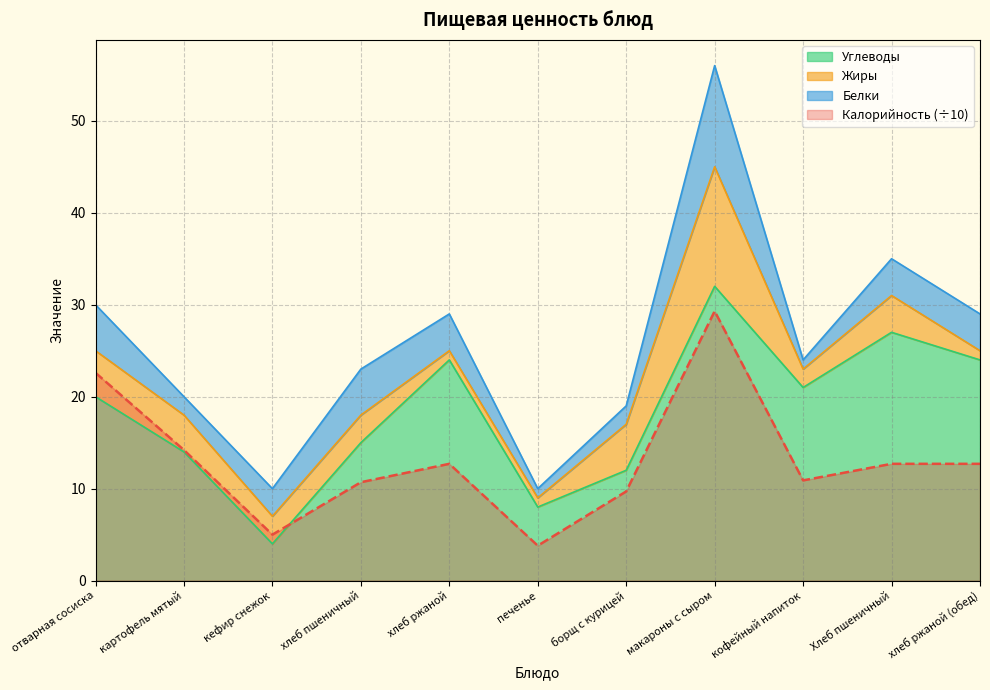

Which category has the lowest value in the Углеводы series?

кефир снежок